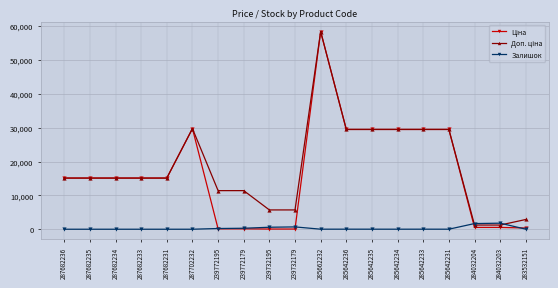

Which category has the highest value across all series?

285662232